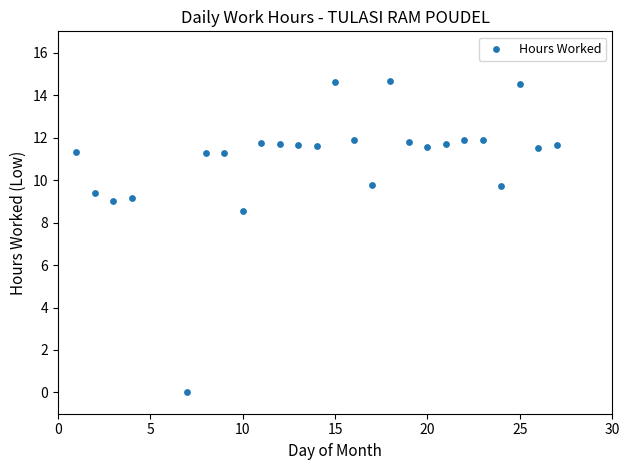

What Y value in the scatter plot is closest to 7?

8.5